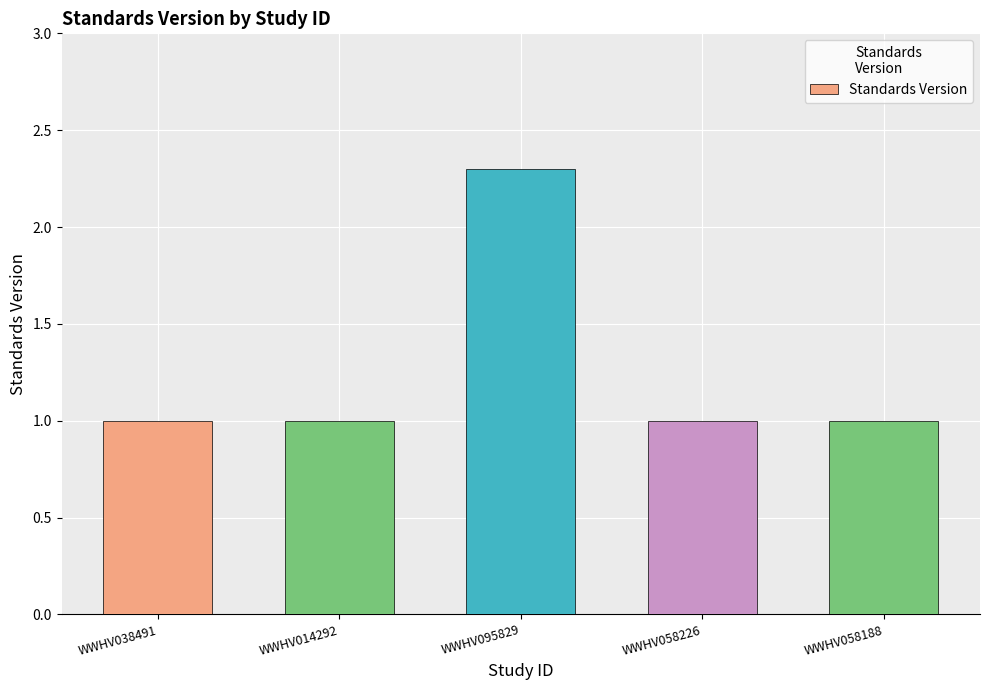

Reading left to right, what are all the values shown in this chart?

WWHV038491=1.0	WWHV014292=1.0	WWHV095829=2.3	WWHV058226=1.0	WWHV058188=1.0